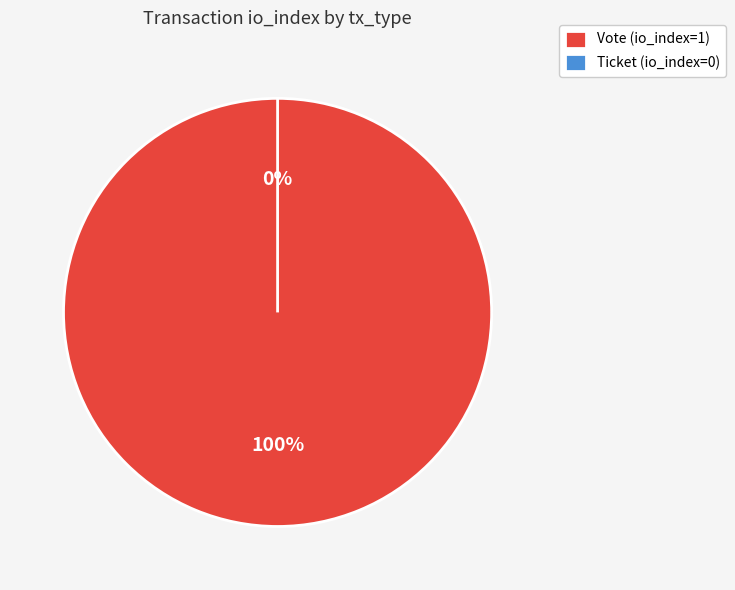

Is it true that Ticket is 0% of the pie?

True